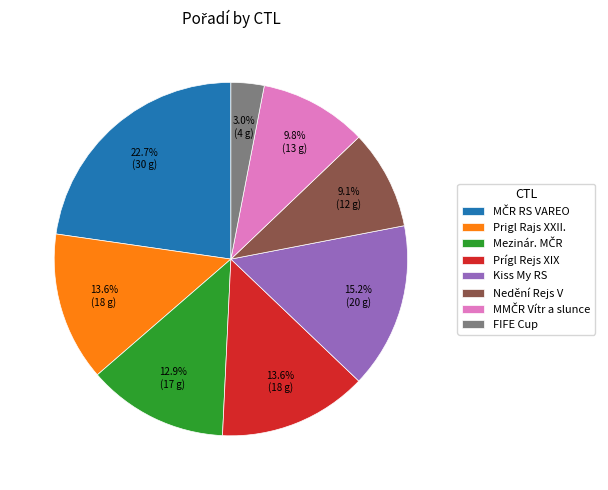

What percentage is NOT represented by FIFE Cup?

97.0%